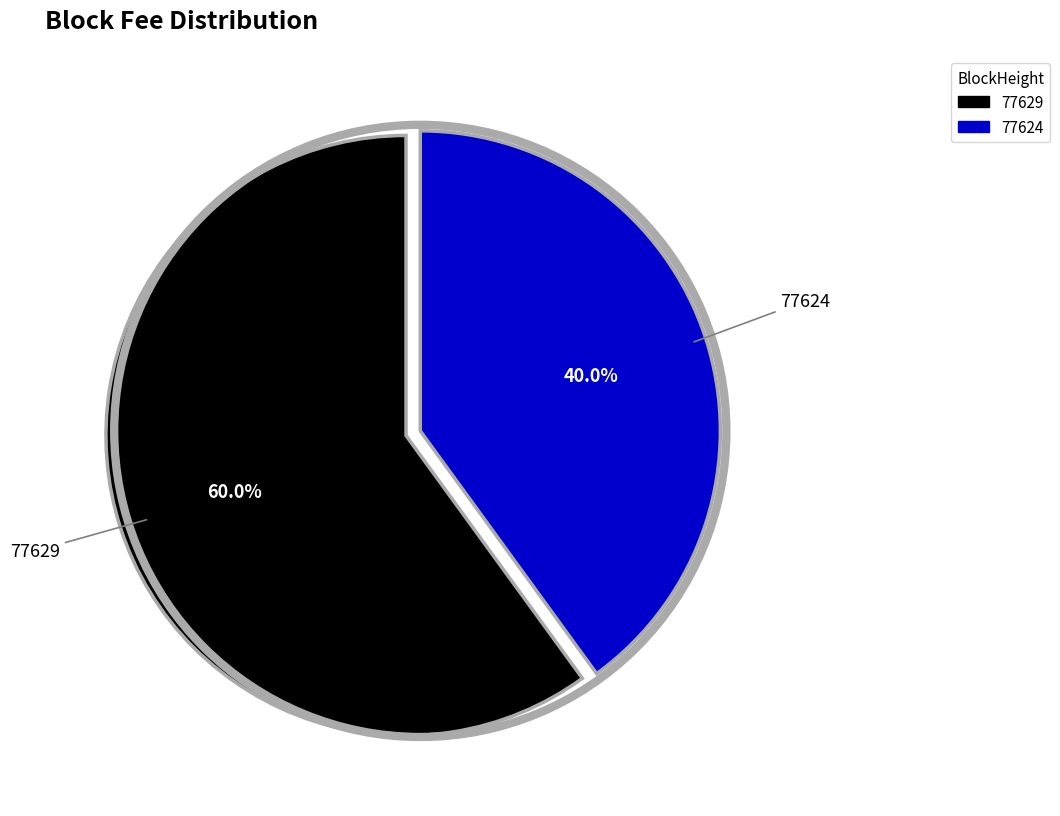

What is the majority slice?

77629